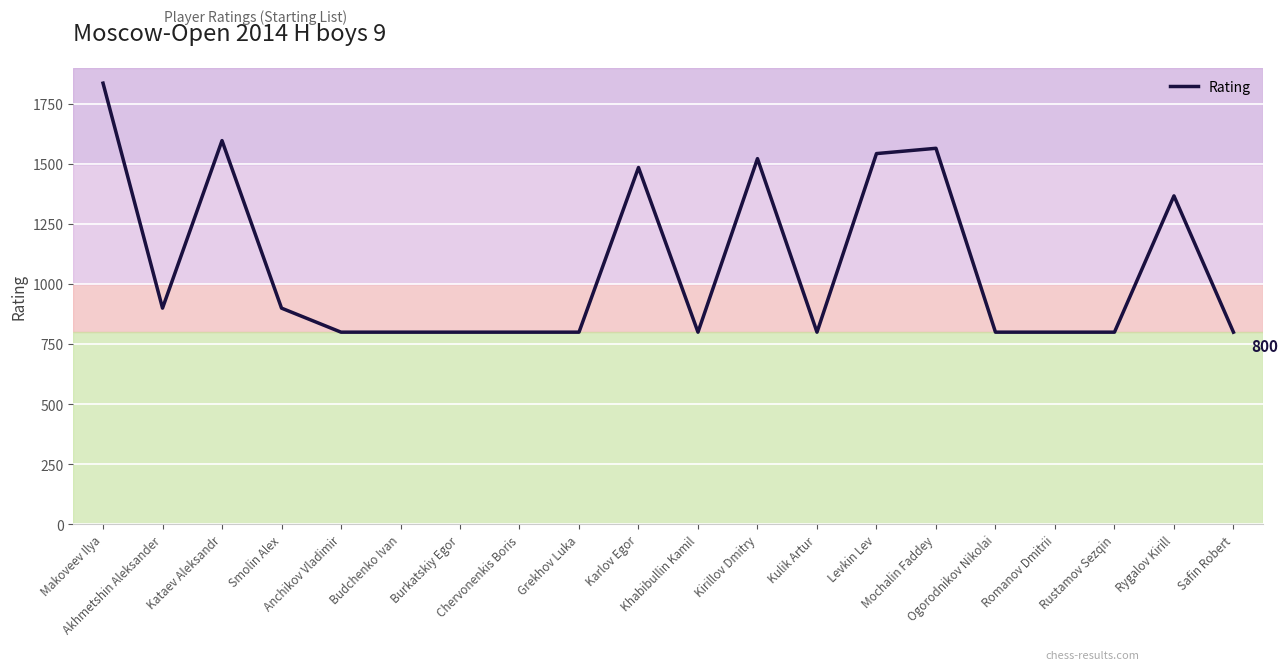

What position from the right is Khabibullin Kamil?

10